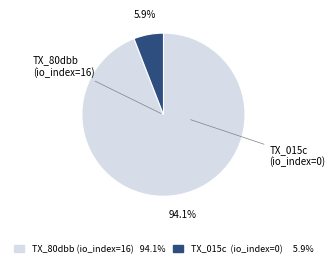

How many segments does this pie chart have?

2